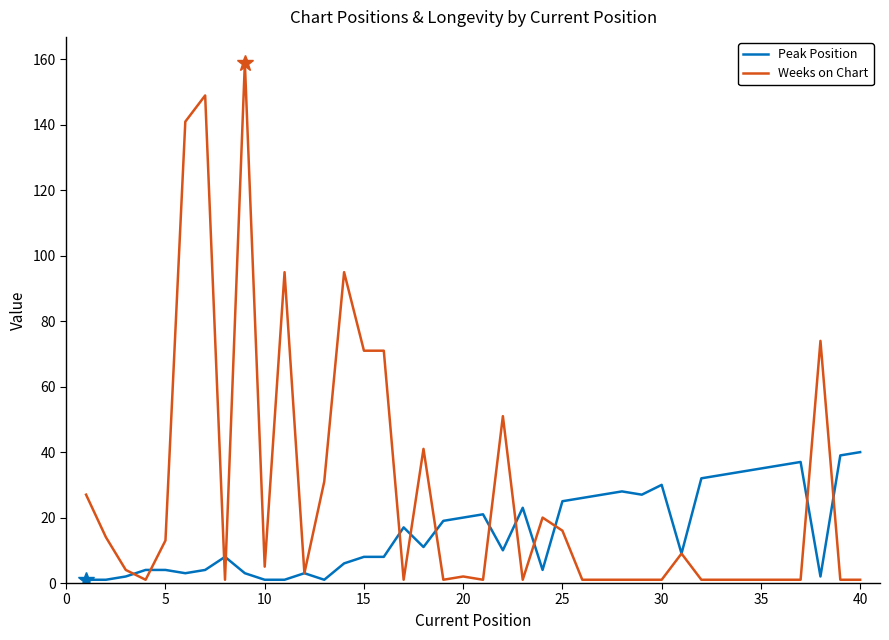

List the series in order of their overall mean, highest first.

Weeks on Chart, Peak Position